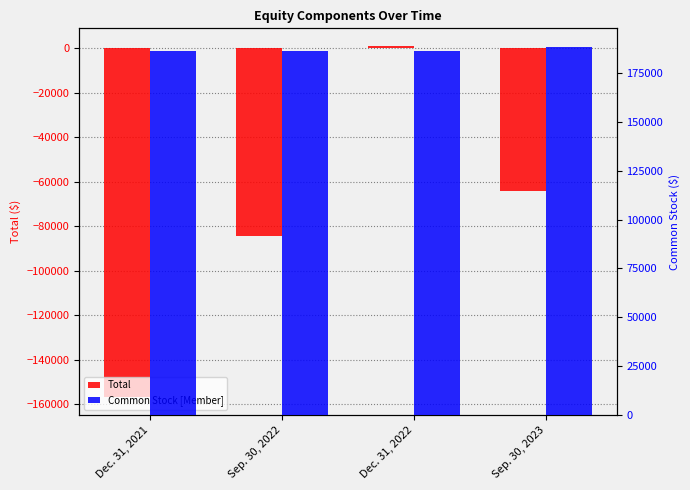

What is the maximum value shown in the chart?

188493